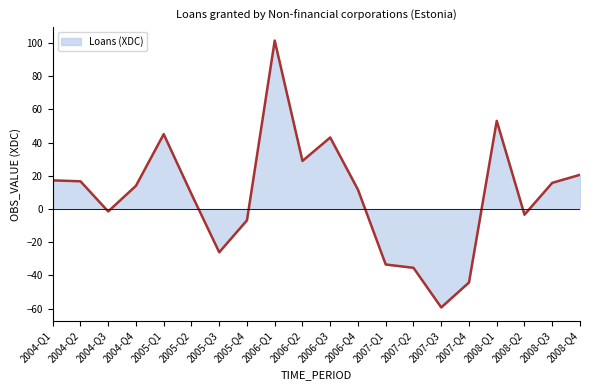

What is the minimum value shown in the chart?

-59.3